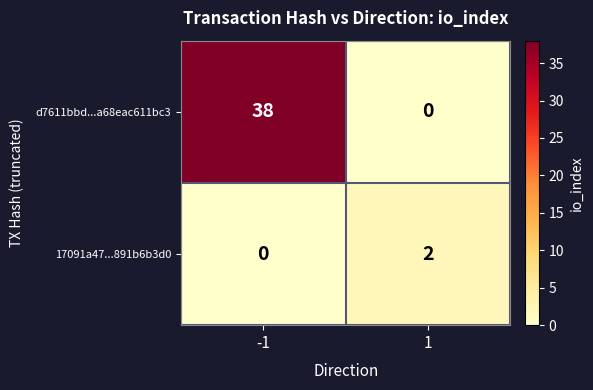

List the series in order of their peak value, highest first.

d7611bbd...a68eac611bc3, 17091a47...891b6b3d0